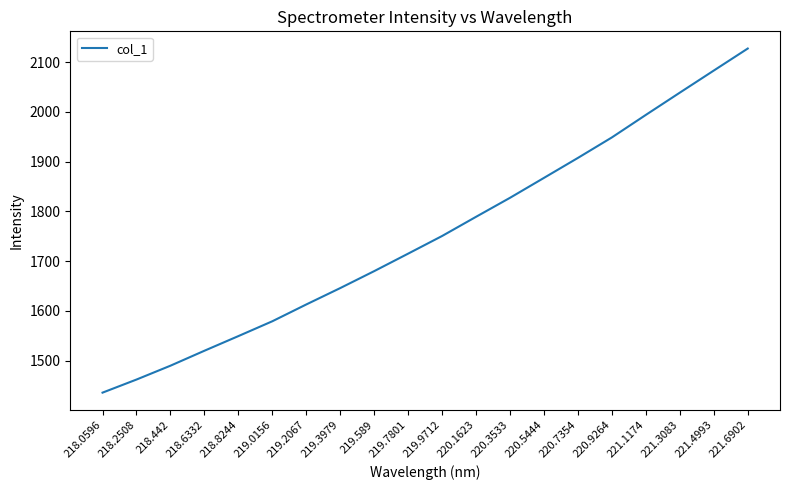

The value at 219.7801 is 1715.1. True or false?

True